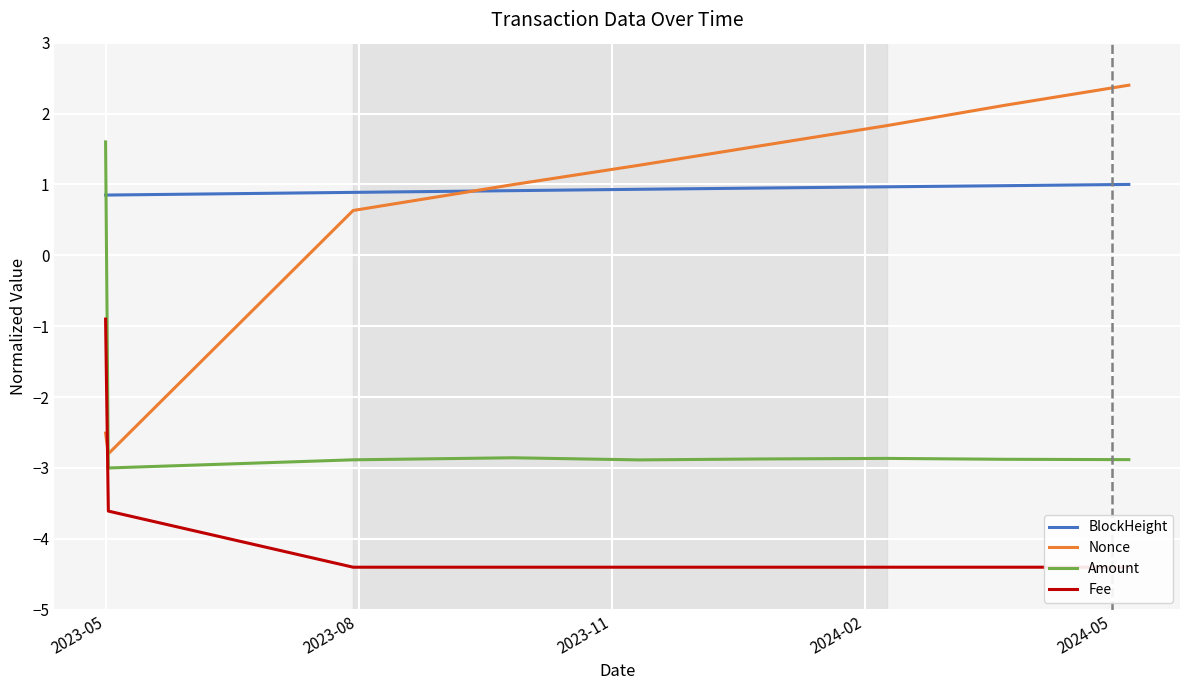

What is the maximum value shown in the chart?

2.4